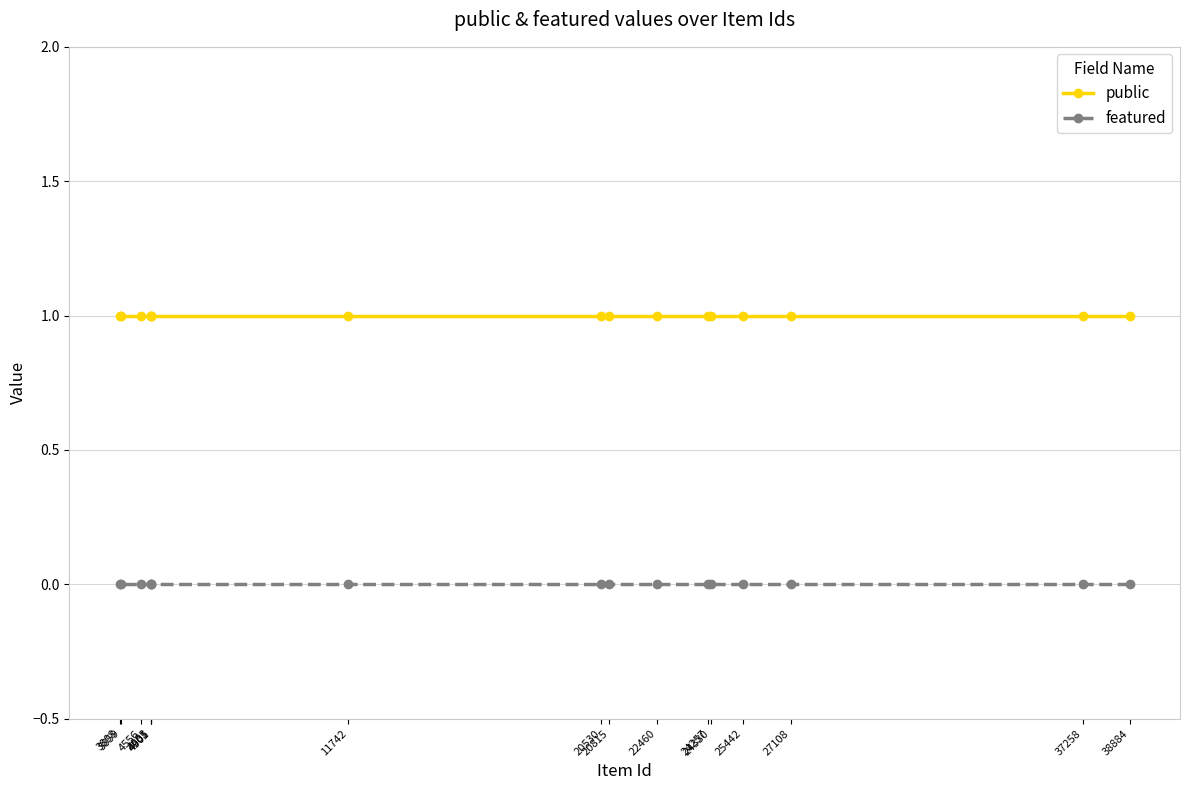

At 20815, list the series in order from largest to smallest.

public, featured